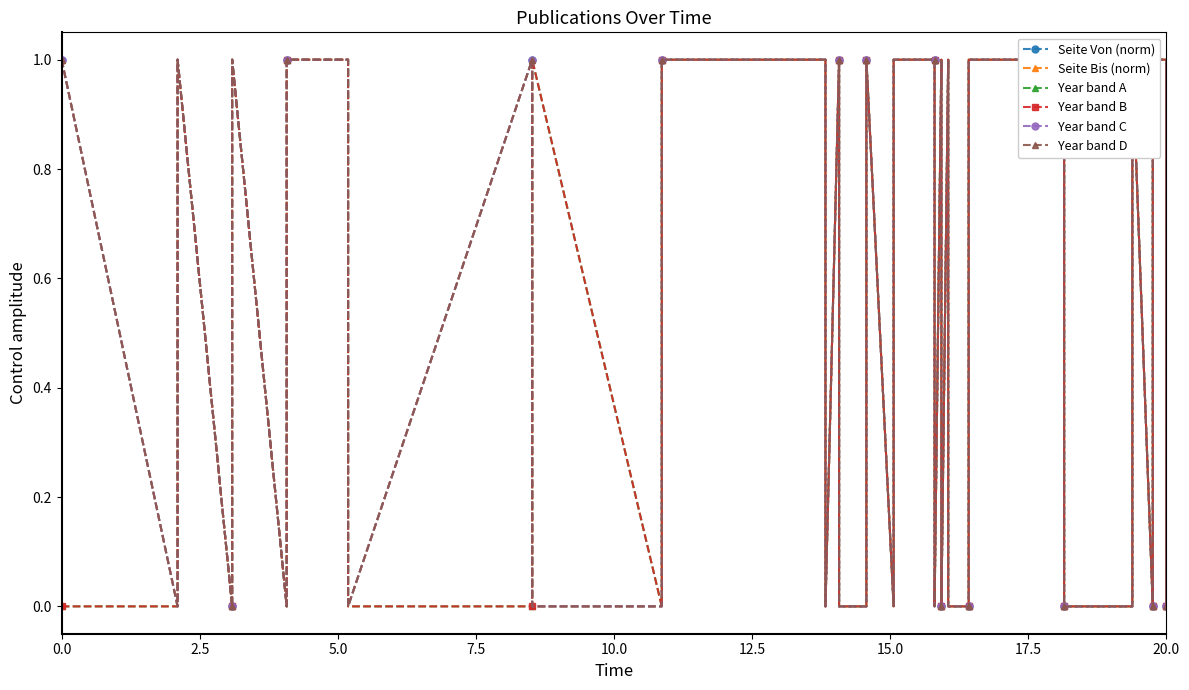

Which series has the largest range (max minus min)?

Seite Von (norm)